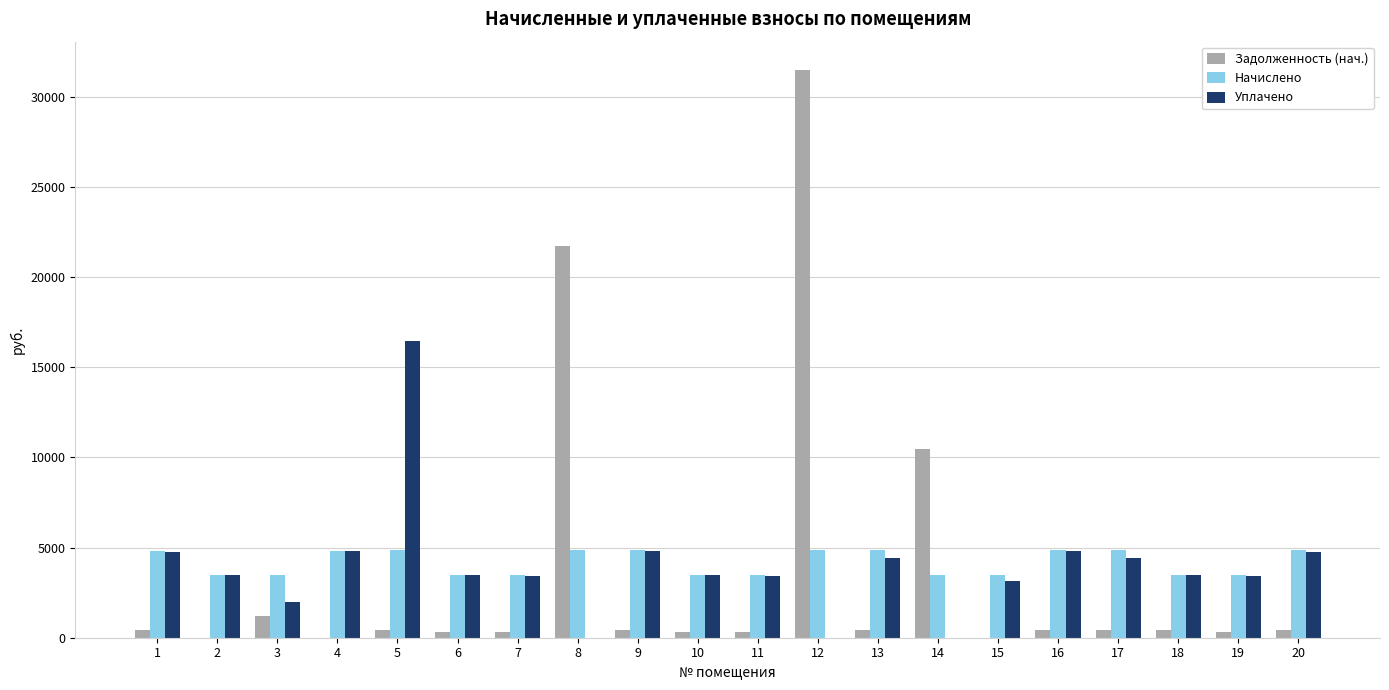

Count the number of categories in the chart.

20